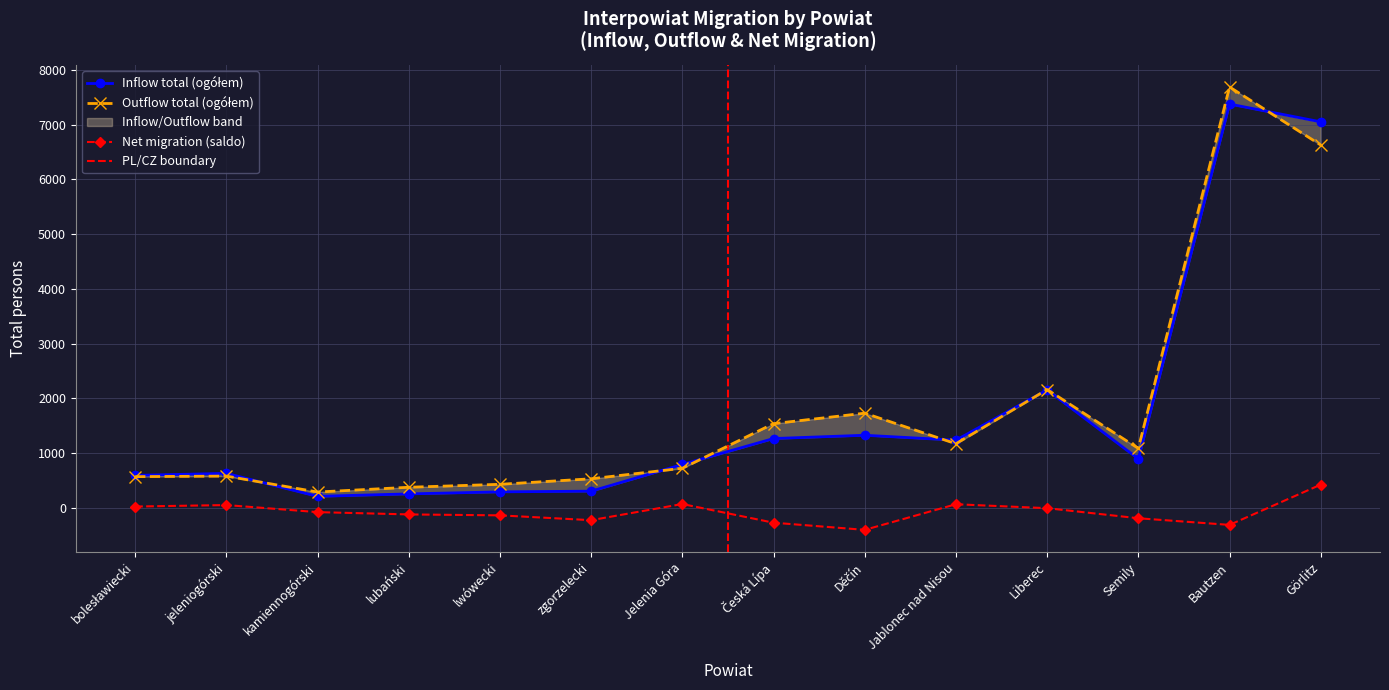

Reading right to left, transcribe all the data shown in this chart.

Inflow total (ogółem): 7049	7374	894	2153	1235	1325	1265	791	304	291	254	209	629	592
Outflow total (ogółem): 6626	7686	1085	2160	1170	1728	1537	722	530	429	375	288	579	569
Net migration (saldo): 423	-312	-191	-7	65	-403	-272	69	-226	-138	-121	-79	50	23